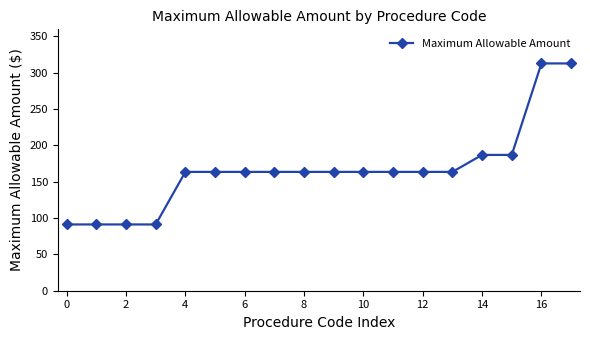

Reading left to right, transcribe all the data shown in this chart.

91.1	91.1	91.1	91.1	163.4	163.4	163.4	163.4	163.4	163.4	163.4	163.4	163.4	163.4	186.8	186.8	312.6	312.6